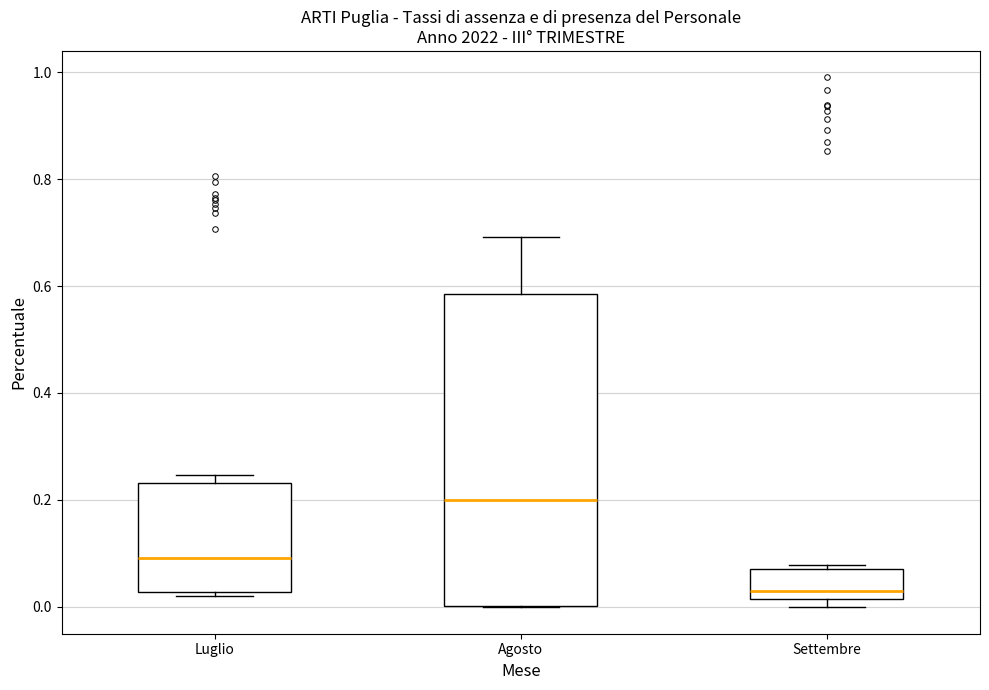

Reading left to right, transcribe this box plot: for each box, give where its median line is, the range the box spans, and where its two whiskers end, as read against the y-axis. The values are not printed on the chart, so give them approximately, as read against the axis.

Luglio: median 0.10, box 0.02 to 0.24, whiskers 0.02 (just below the box's lower edge) to 0.24 (just above the box's upper edge)
Agosto: median 0.20, box 0.00 to 0.58, whiskers 0.00 to 0.70
Settembre: median 0.02 (just above the box's lower edge), box 0.02 to 0.08, whiskers 0.00 to 0.08 (just above the box's upper edge)